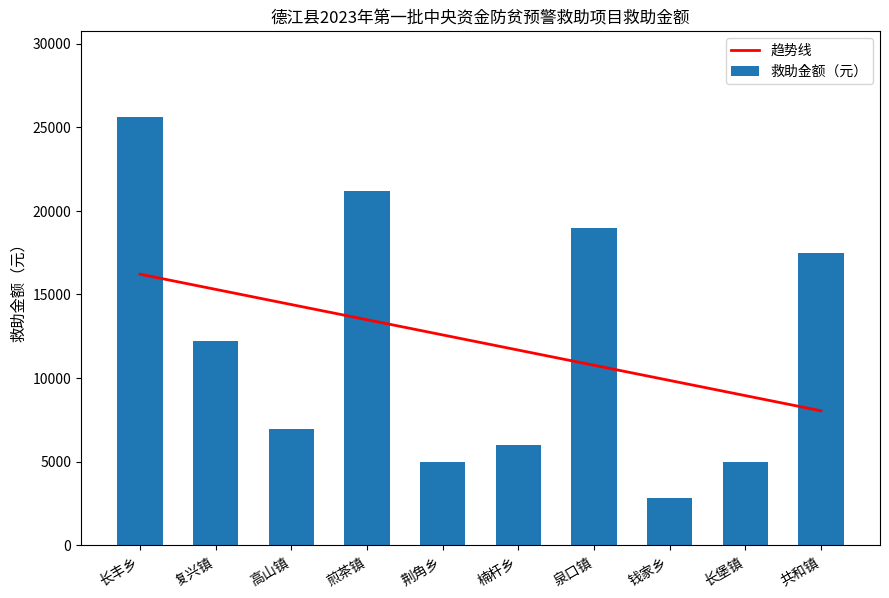

What is the minimum value for 趋势线?

8043.9